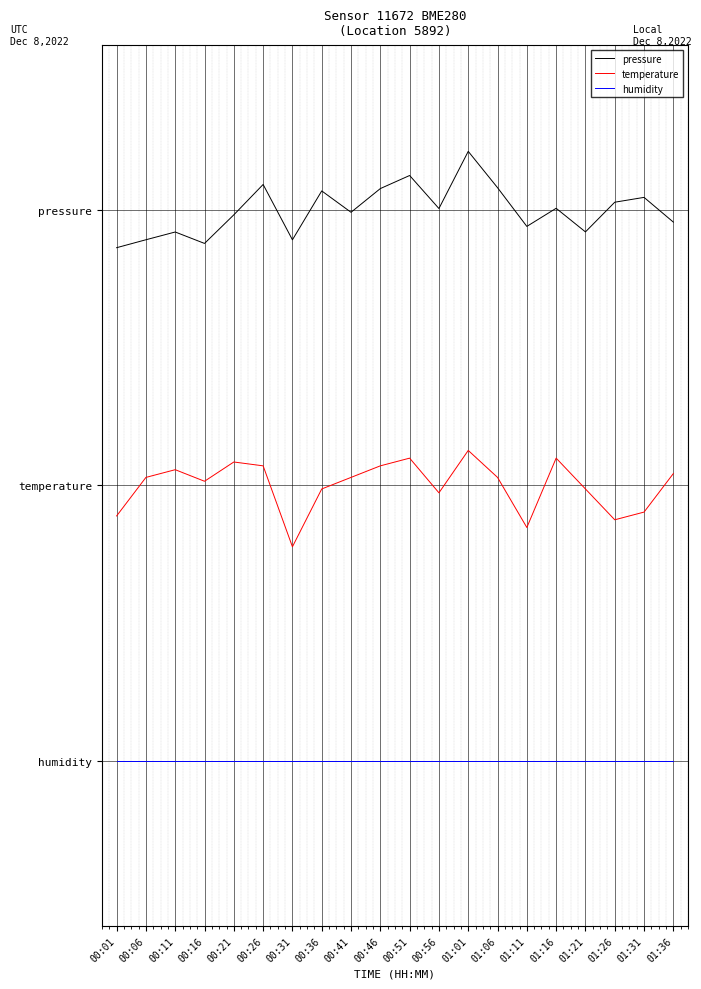

What is the sum of all pressure values?

40.0